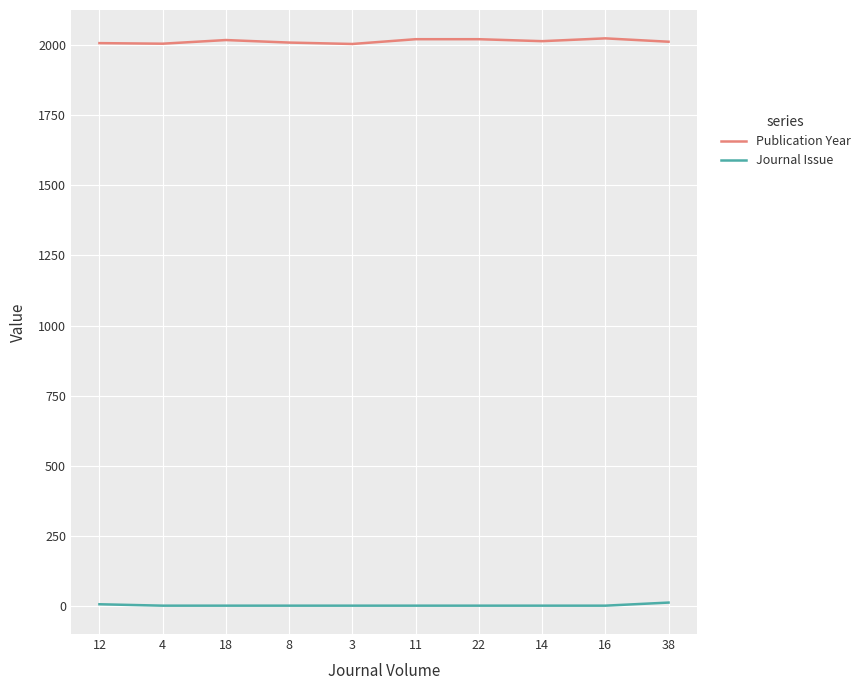

What is the difference between the Publication Year values at 38 and 12?

5